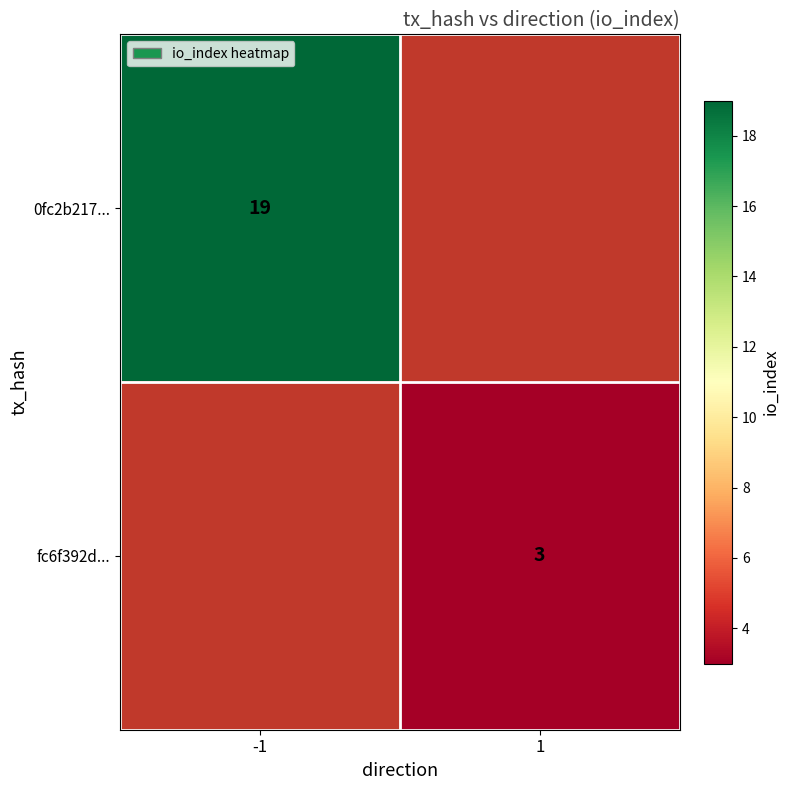

How many distinct data groups are displayed?

2